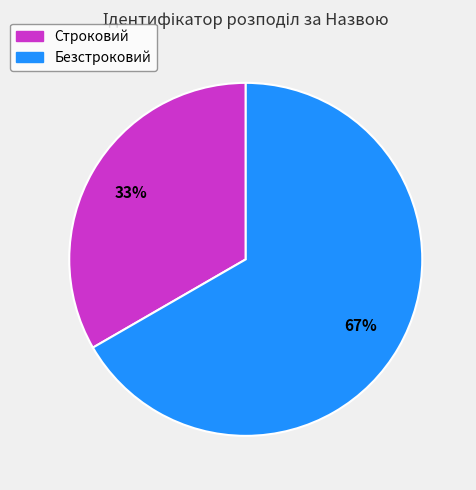

Which slice is the largest?

Безстроковий